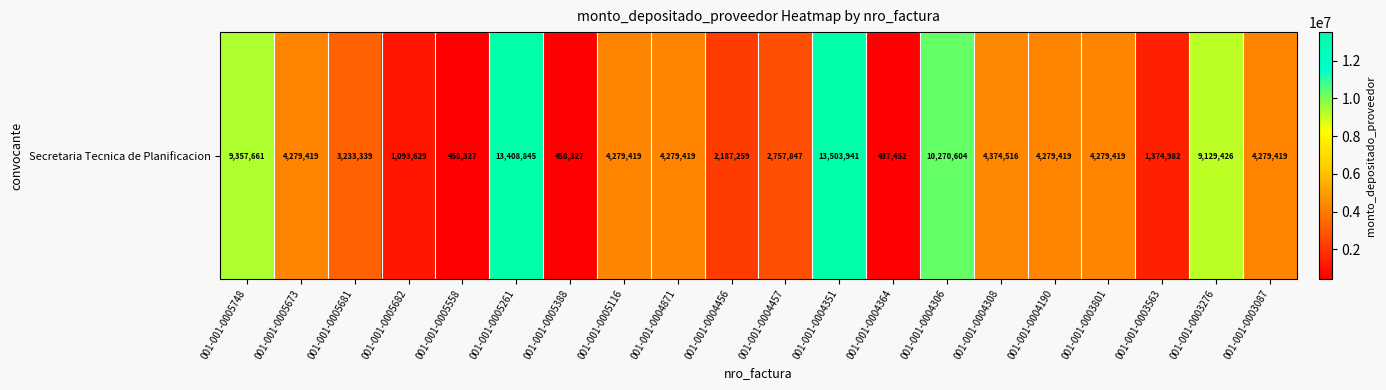

True or false: the data shows 228520 at 001-001-0005388.

False